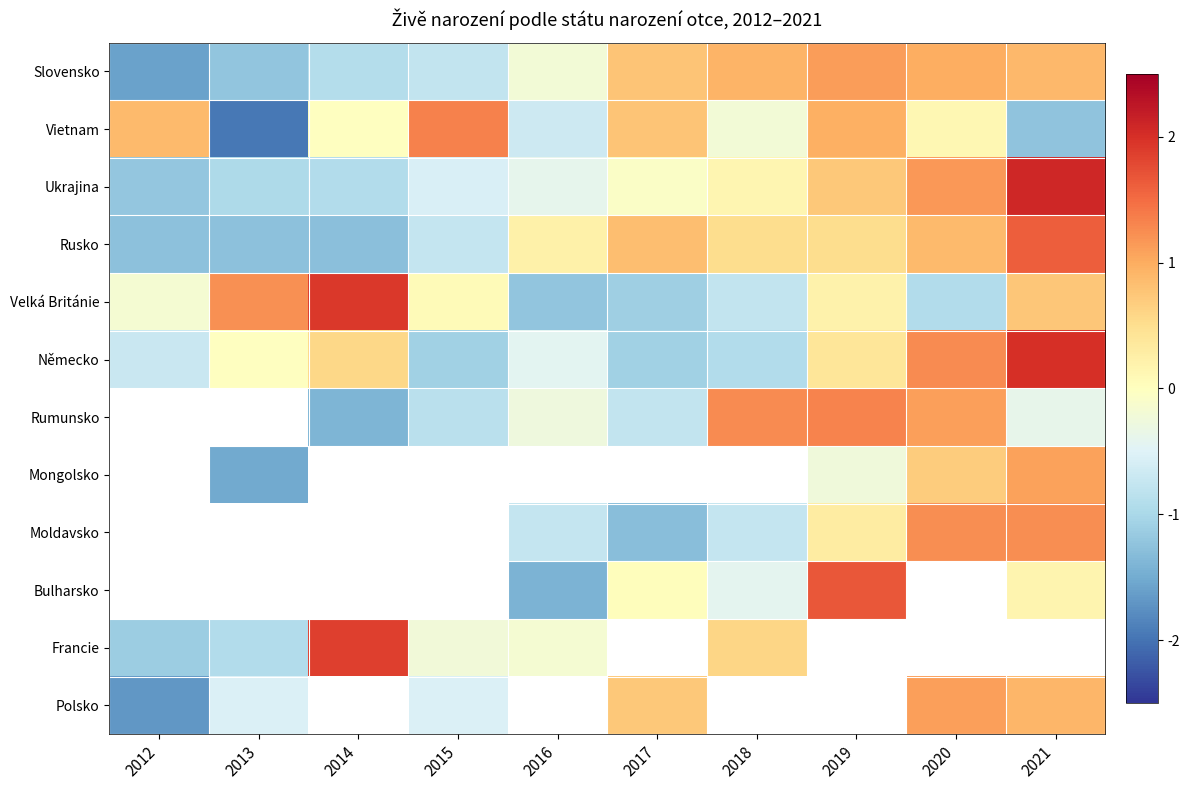

The value of Vietnam at 2018 is -0.2. True or false?

True